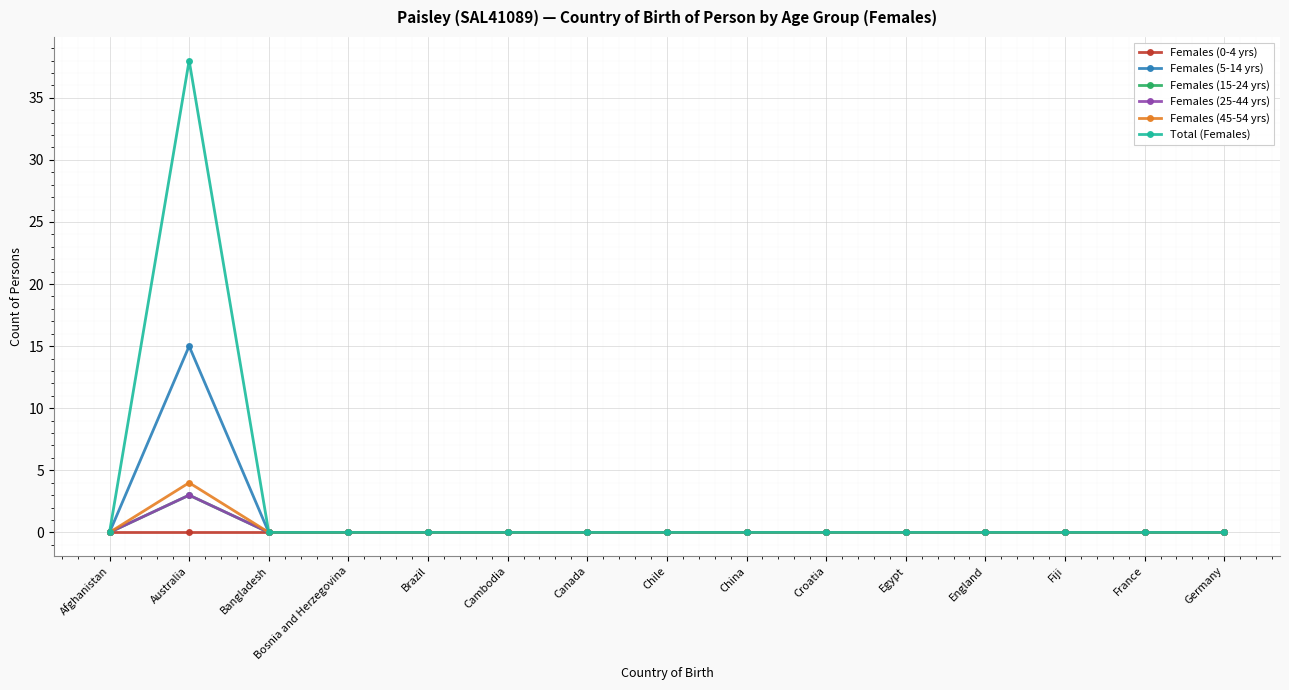

Does the chart have visible grid lines?

Yes